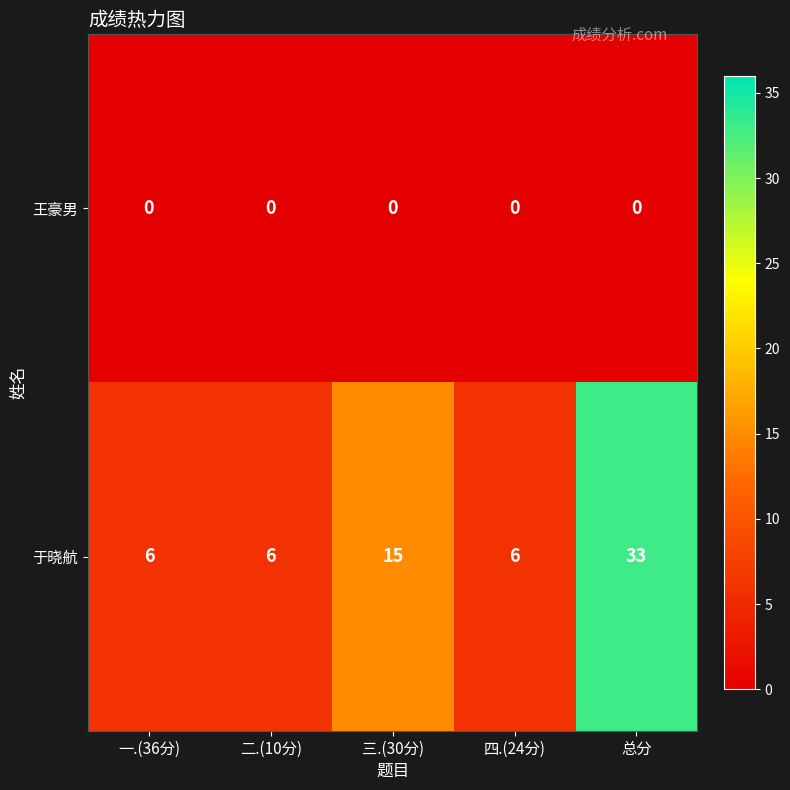

What is the spread (max minus min) of values at 三.(30分)?

15